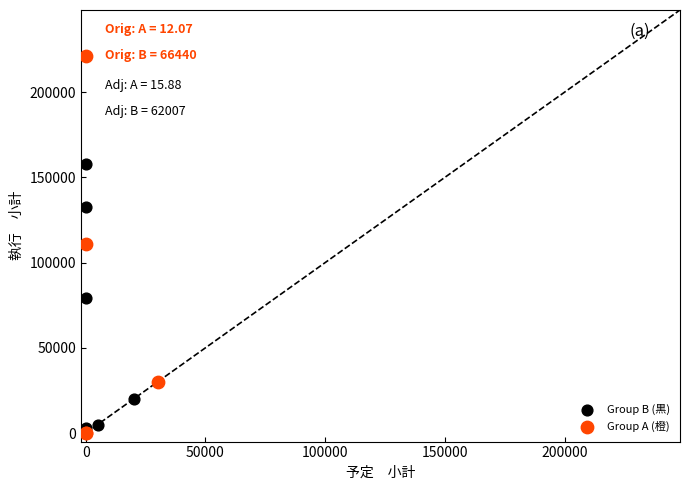

Which series has the widest spread of Y values?

Group A (橙)